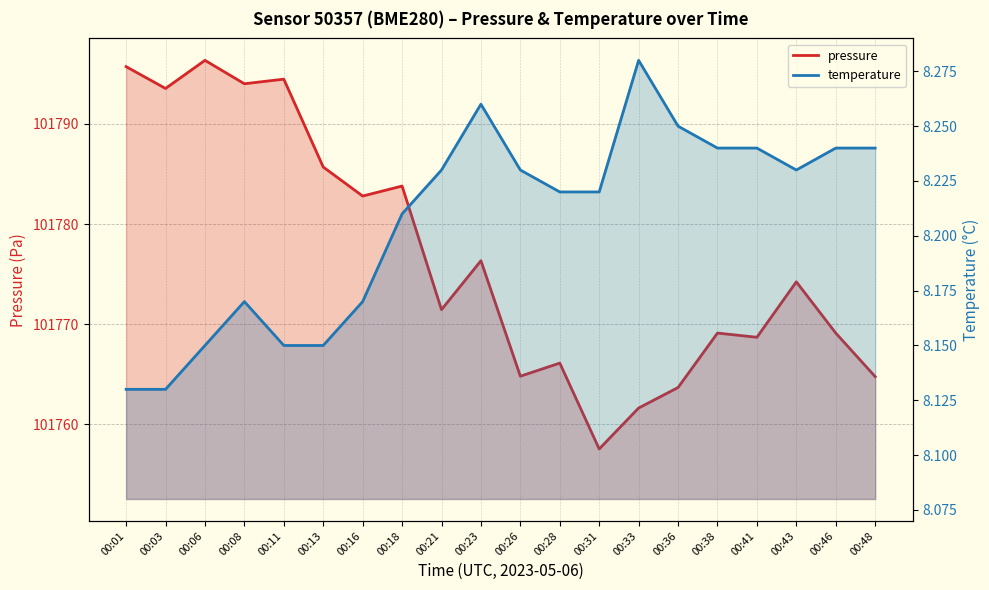

What are all the series names shown in the legend?

pressure, temperature